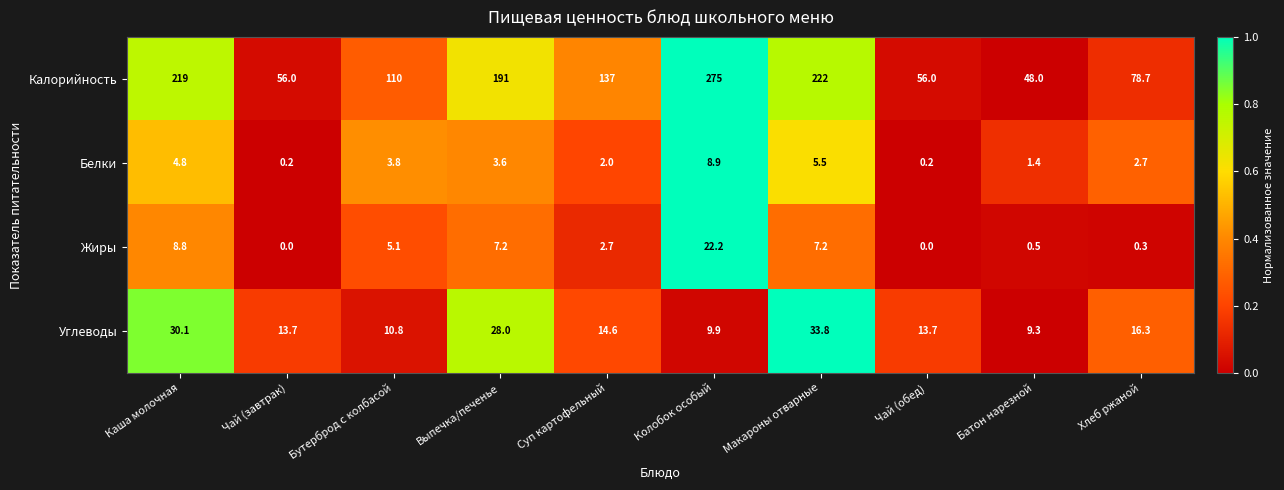

What is the greatest value displayed?

275.0